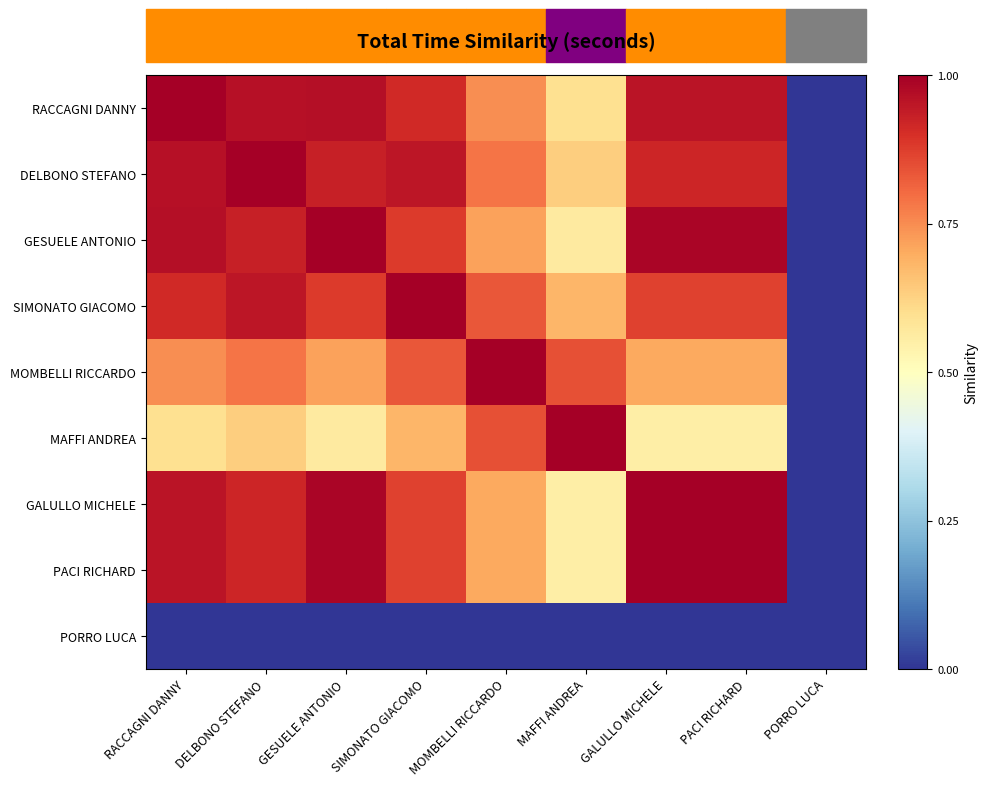

At which category is the sum across all series the highest?

RACCAGNI DANNY